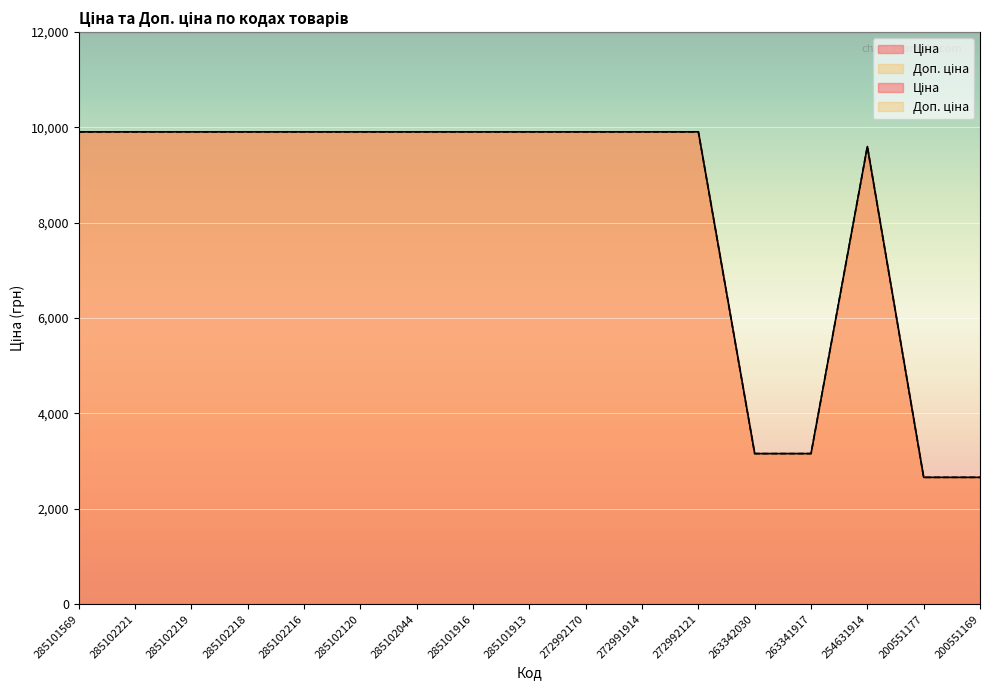

What is the value of the Доп. ціна point at the 17th from the left?

2660.0